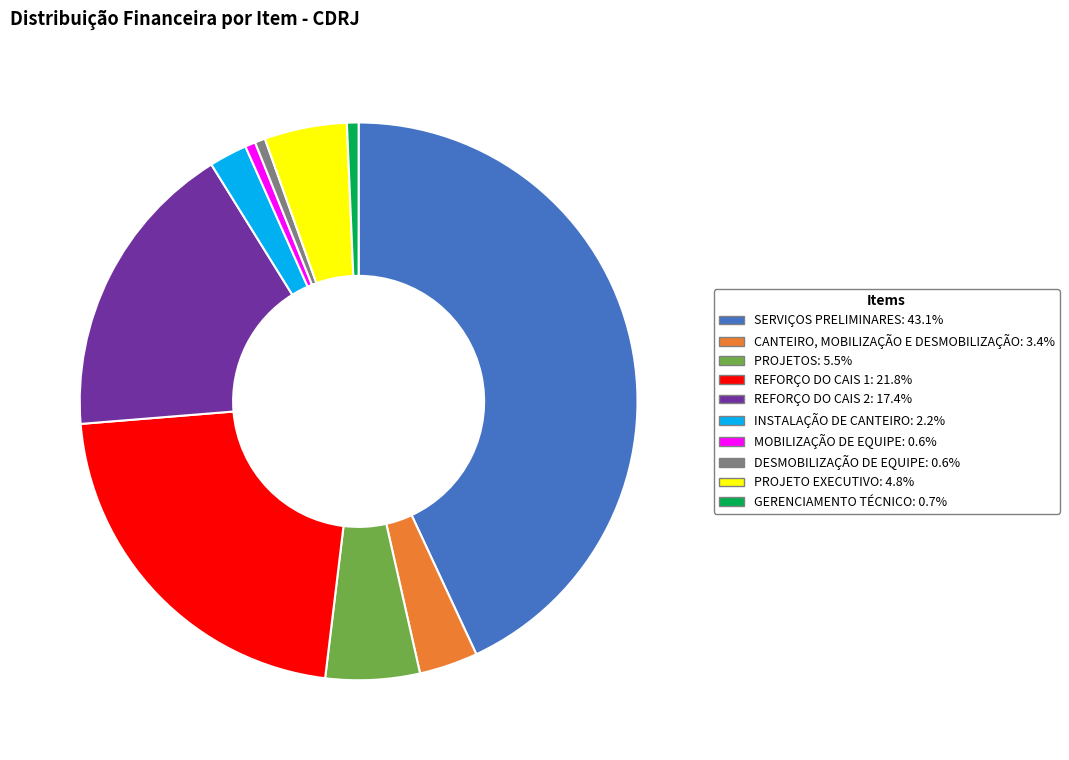

Is there a majority slice in this chart?

No